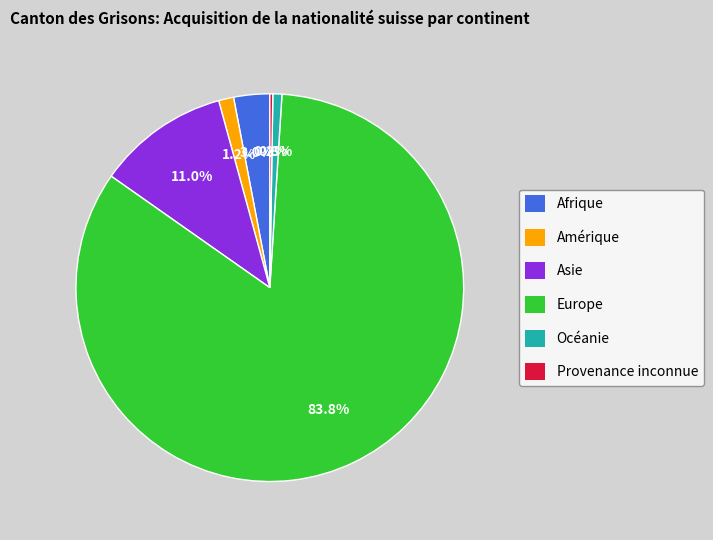

Between Amérique and Océanie, which is larger?

Amérique